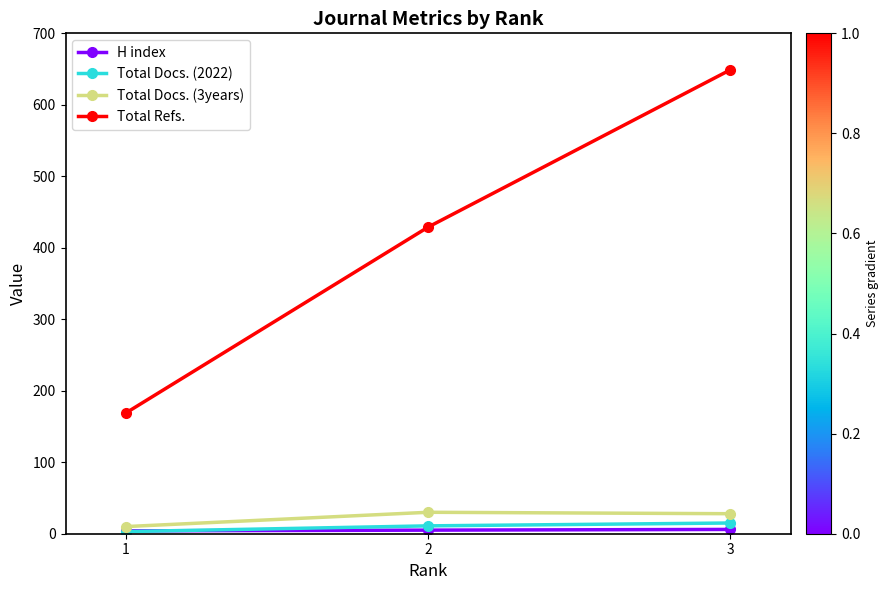

Which series has the largest total across all categories?

Total Refs.